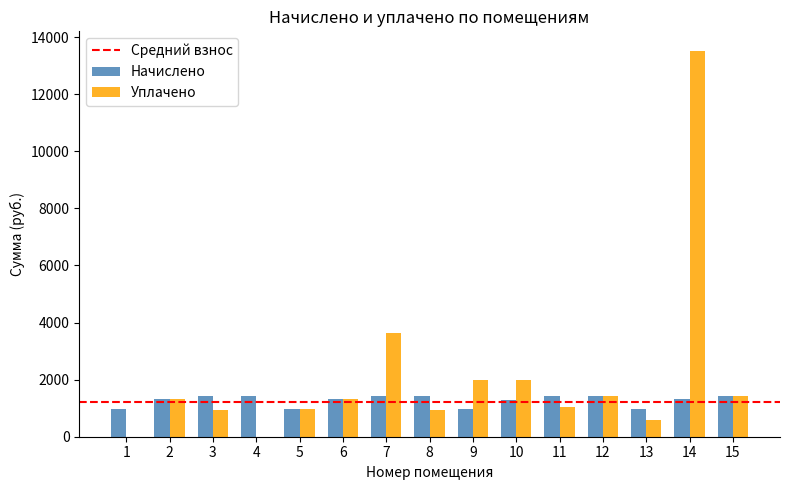

The value of Начислено at 2 is 1313.3. True or false?

True